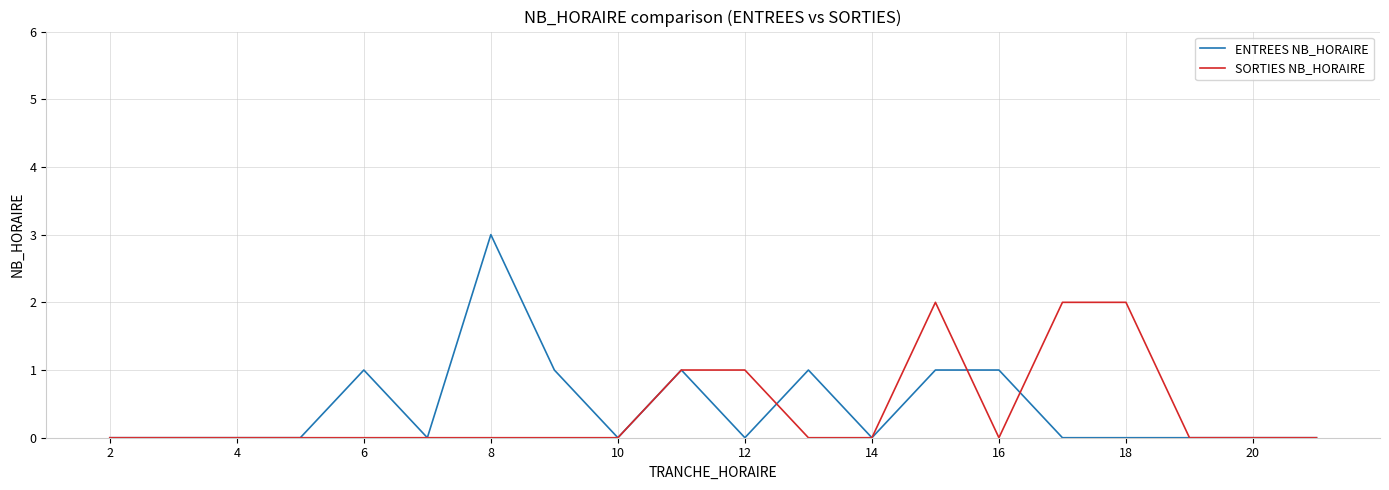

What is the maximum value shown in the chart?

3